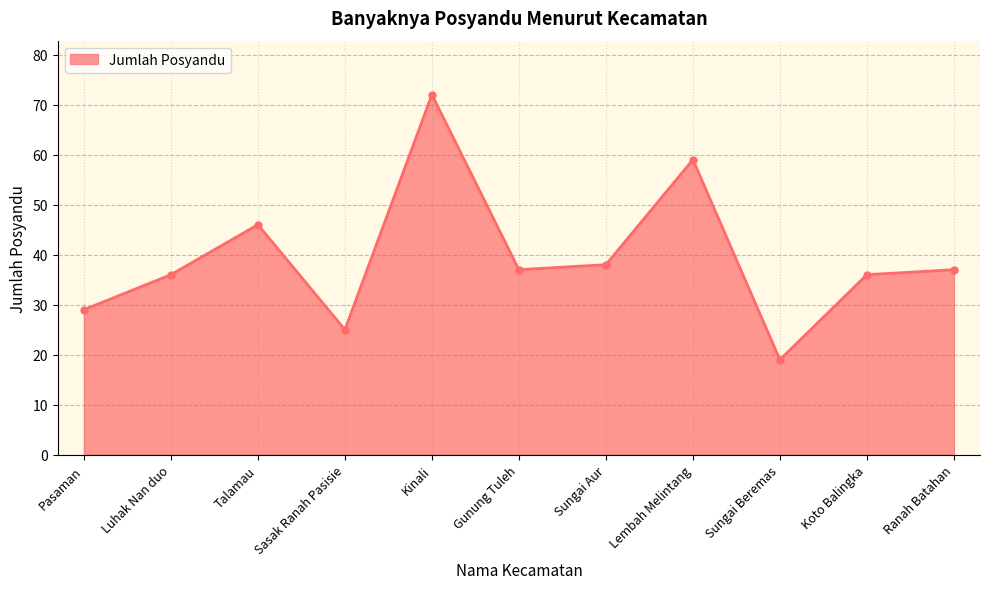

What is the label of the 4th point from the left?

Sasak Ranah Pasisie